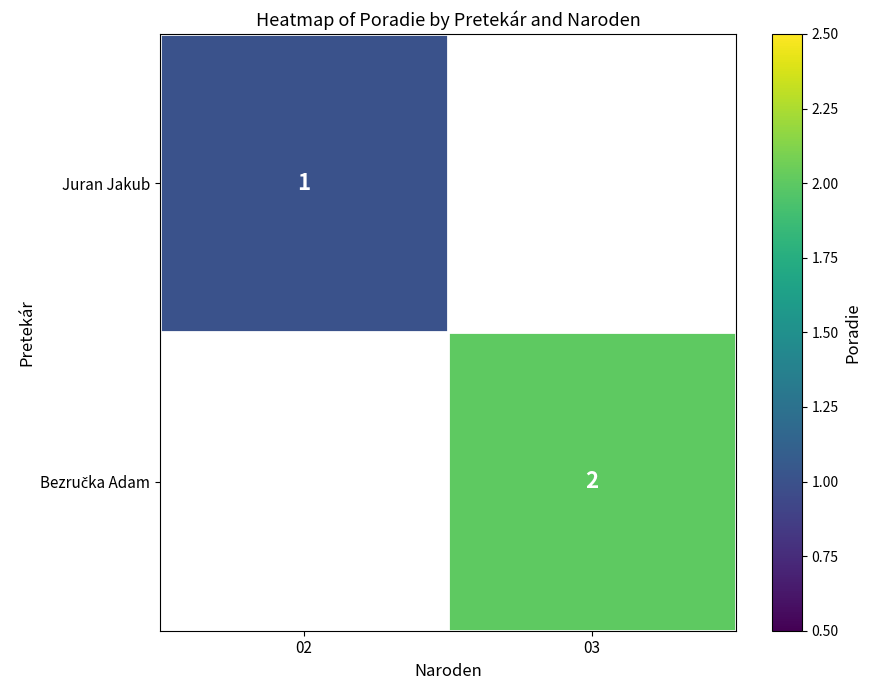

True or false: Juran Jakub has a value of 2 at 02.

False